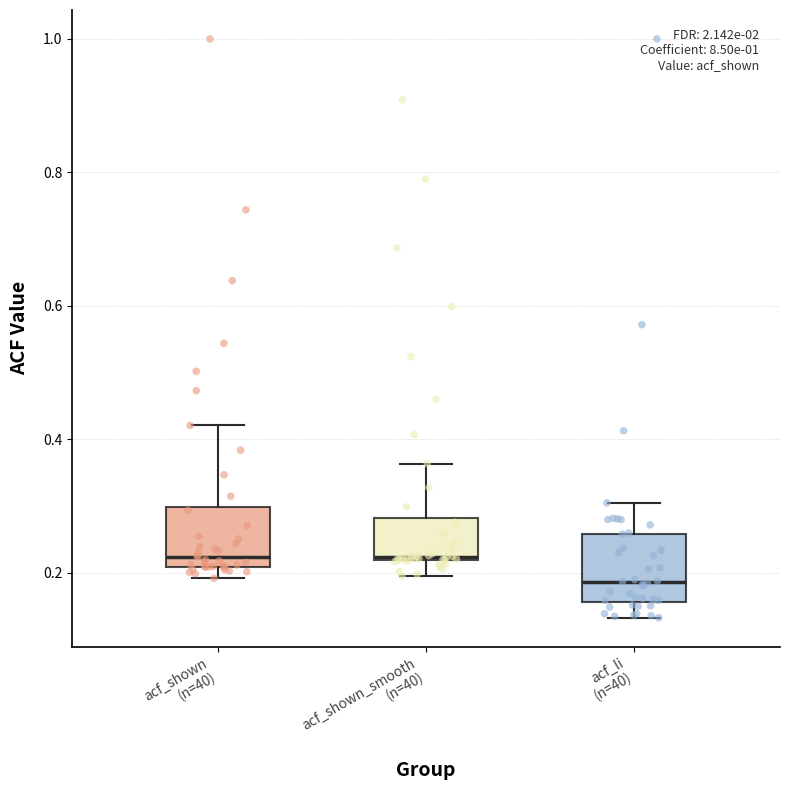

Reading left to right, transcribe this box plot: for each box, give where its median line is, the range the box spans, and where its two whiskers end, as read against the y-axis. The values are not printed on the chart, so give them approximately, as read against the axis.

acf_shown (n=40): median 0.22, box 0.20 to 0.30, whiskers 0.20 (just below the box's lower edge) to 0.42
acf_shown_smooth (n=40): median 0.22 (drawn on the box's lower edge), box 0.22 to 0.28, whiskers 0.20 to 0.36
acf_li (n=40): median 0.18, box 0.16 to 0.26, whiskers 0.14 to 0.30